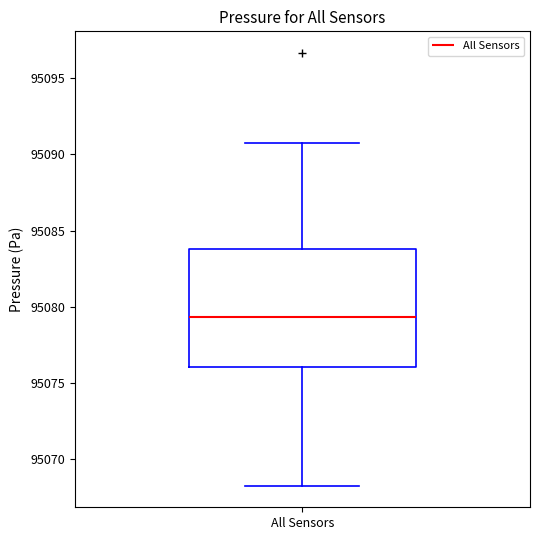

Where does the median line of the box for All Sensors sit on the y-axis? The values are not printed on the chart, so give them approximately, as read against the axis.

95079.5